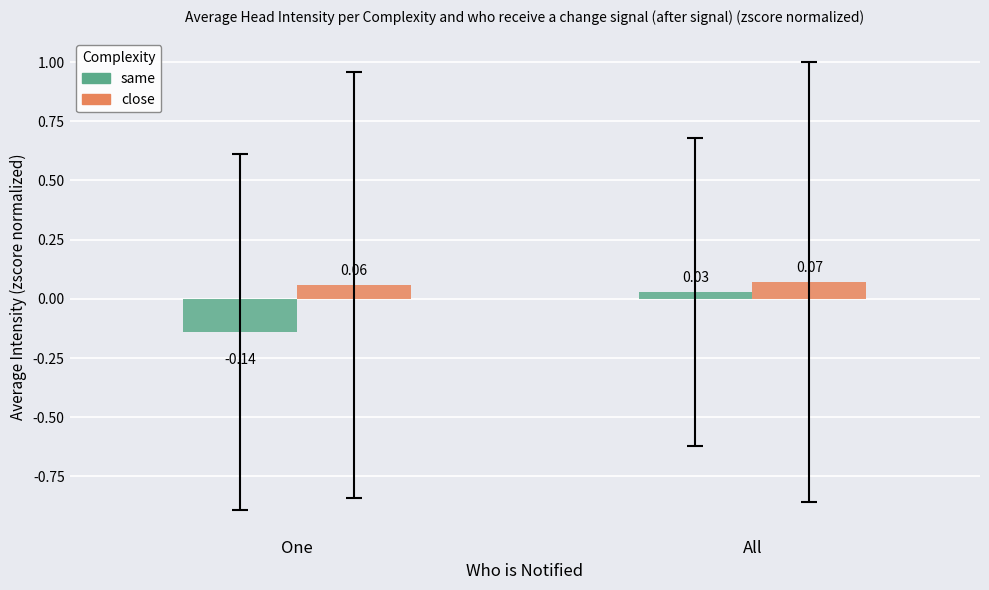

List the series in order of their overall mean, lowest first.

same, close